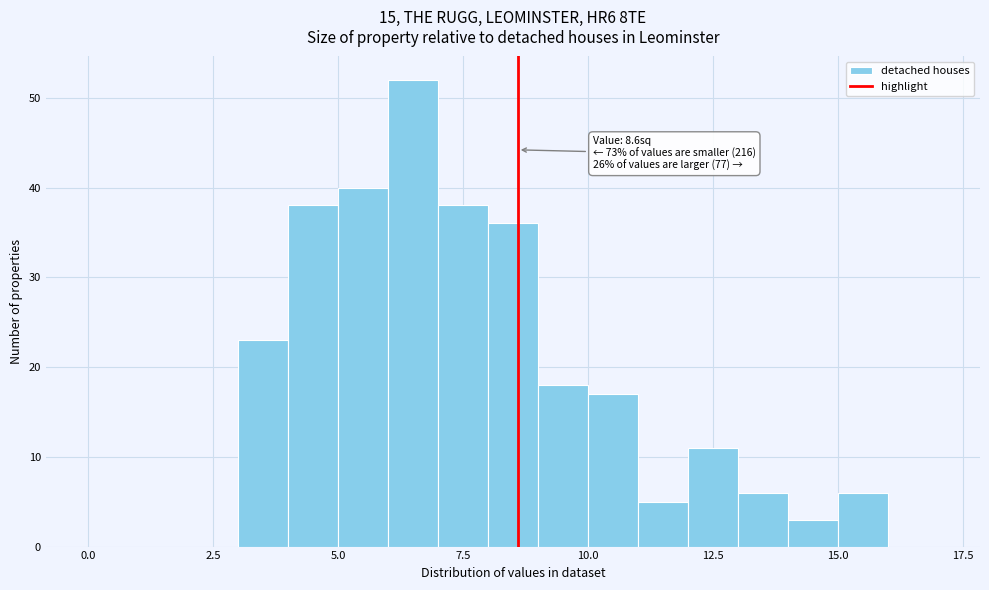

Read against the x-axis, roughly where is the centre of the tallest bar?

6.5